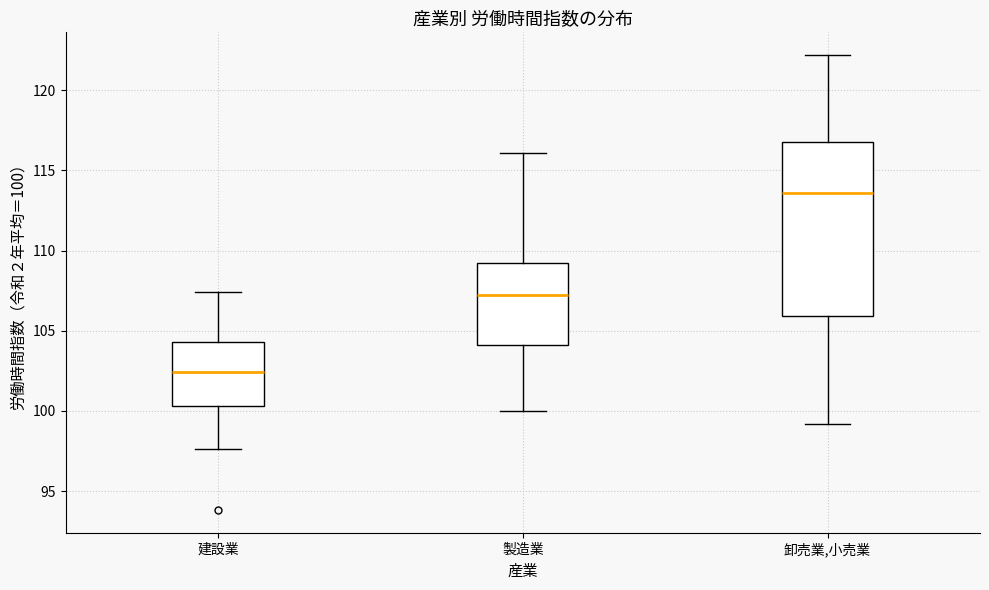

Reading left to right, read every box against the y-axis: the position of its median line, the range the box covers, and the ends of its whiskers. The values are not printed on the chart, so give them approximately, as read against the axis.

建設業: median 102.5, box 100.5 to 104.5, whiskers 97.5 to 107.5
製造業: median 107.0, box 104.0 to 109.0, whiskers 100.0 to 116.0
卸売業,小売業: median 113.5, box 106.0 to 117.0, whiskers 99.0 to 122.0